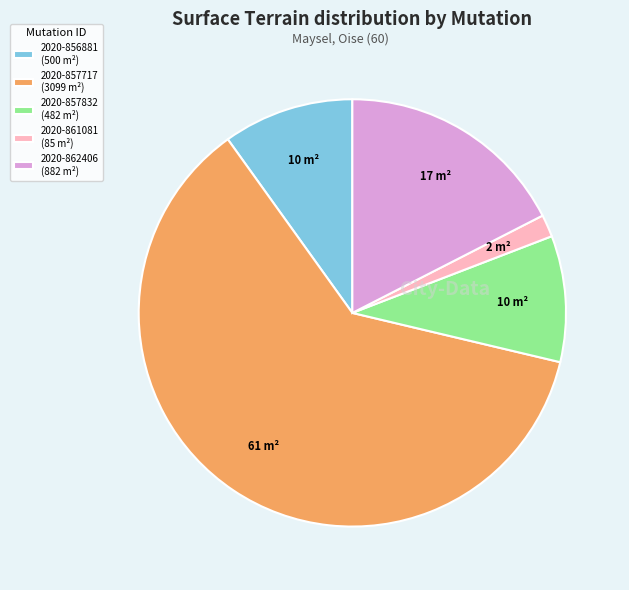

Approximately how many times larger is the value at 2020-857832 (482 m²) compared to 2020-856881 (500 m²)?

1.0